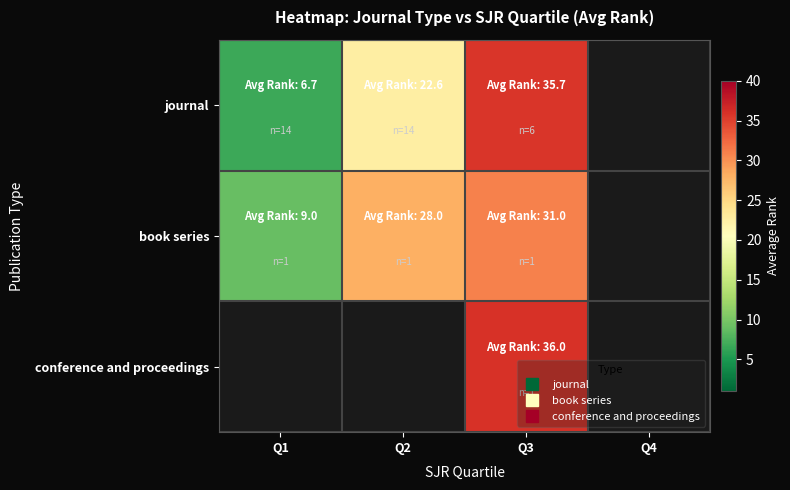

Where is book series nearest to the value 20?

Q2